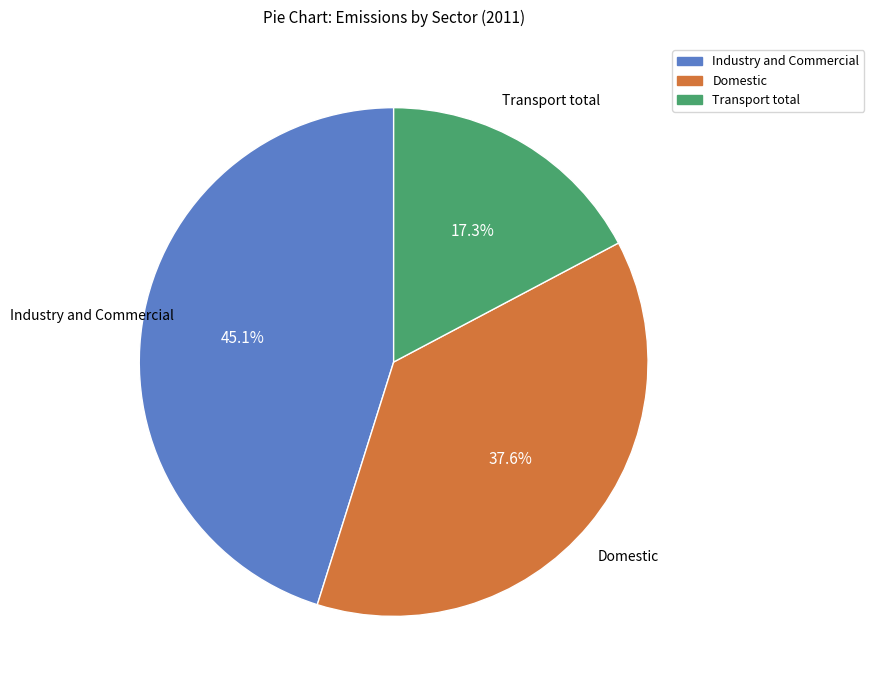

What is the largest slice in the pie chart?

Industry and Commercial